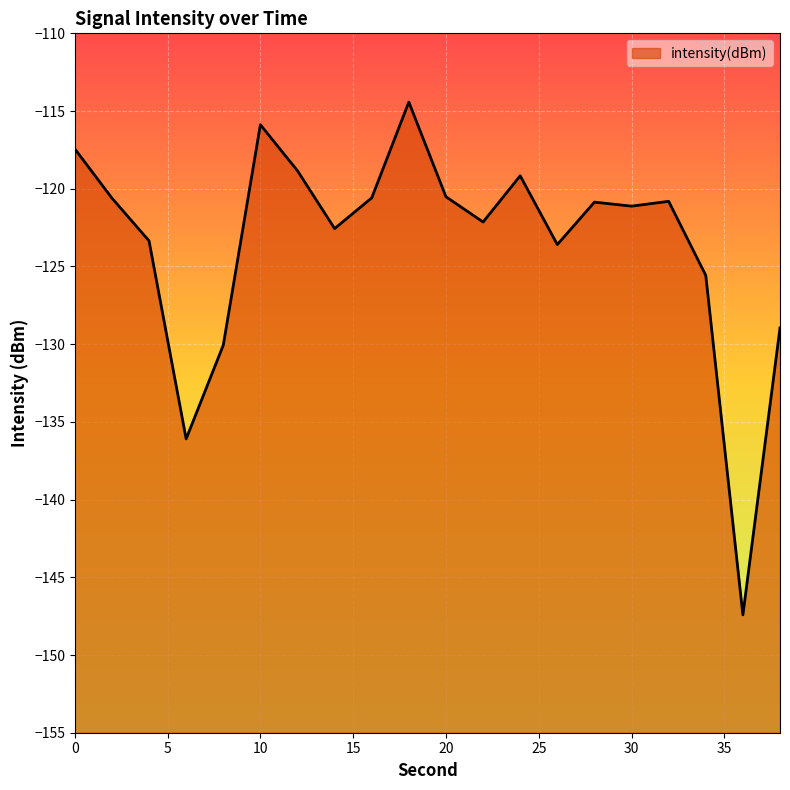

How many lines are shown in the chart?

1